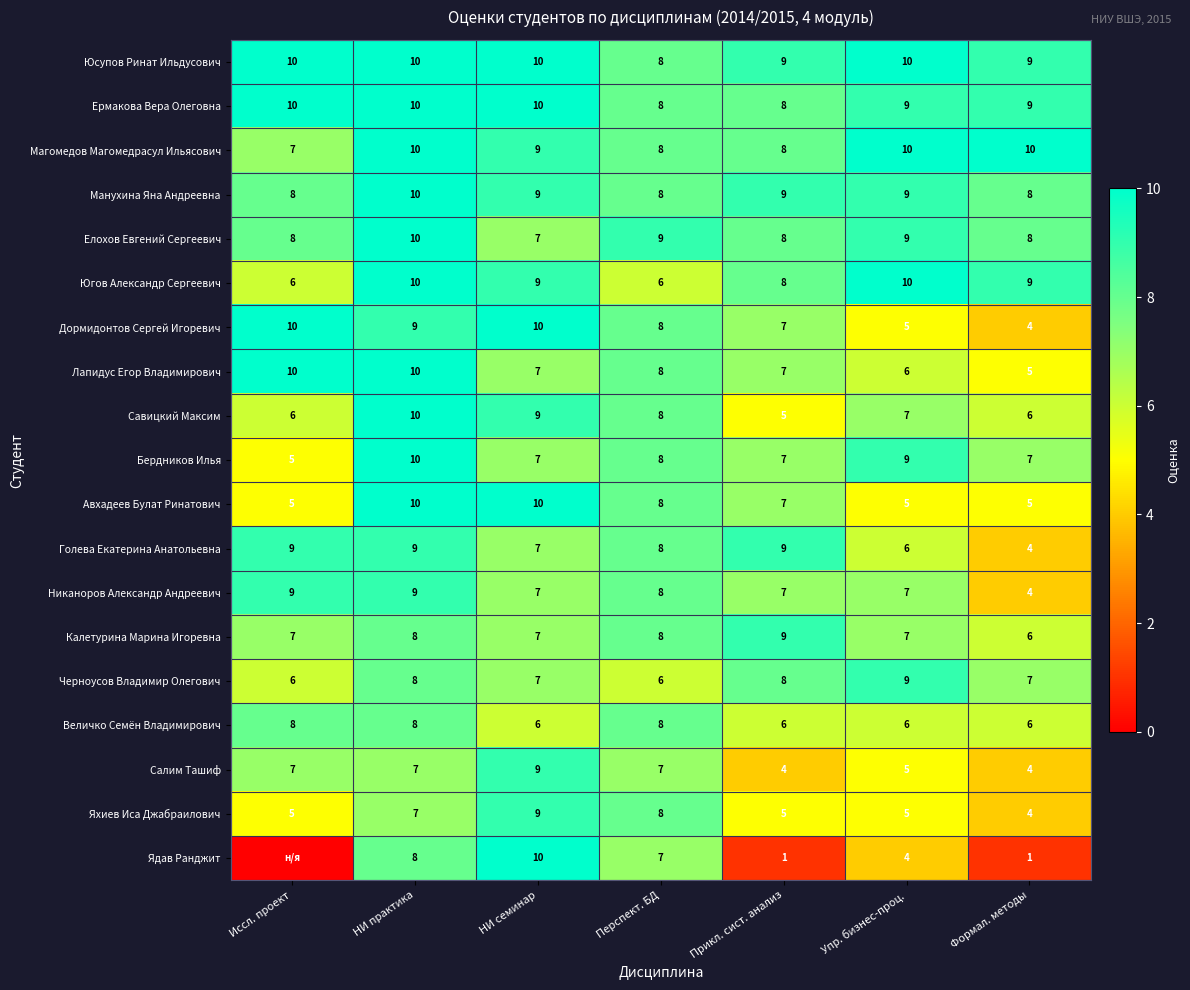

Between НИ практика and Упр. бизнес-проц., which is larger?

НИ практика